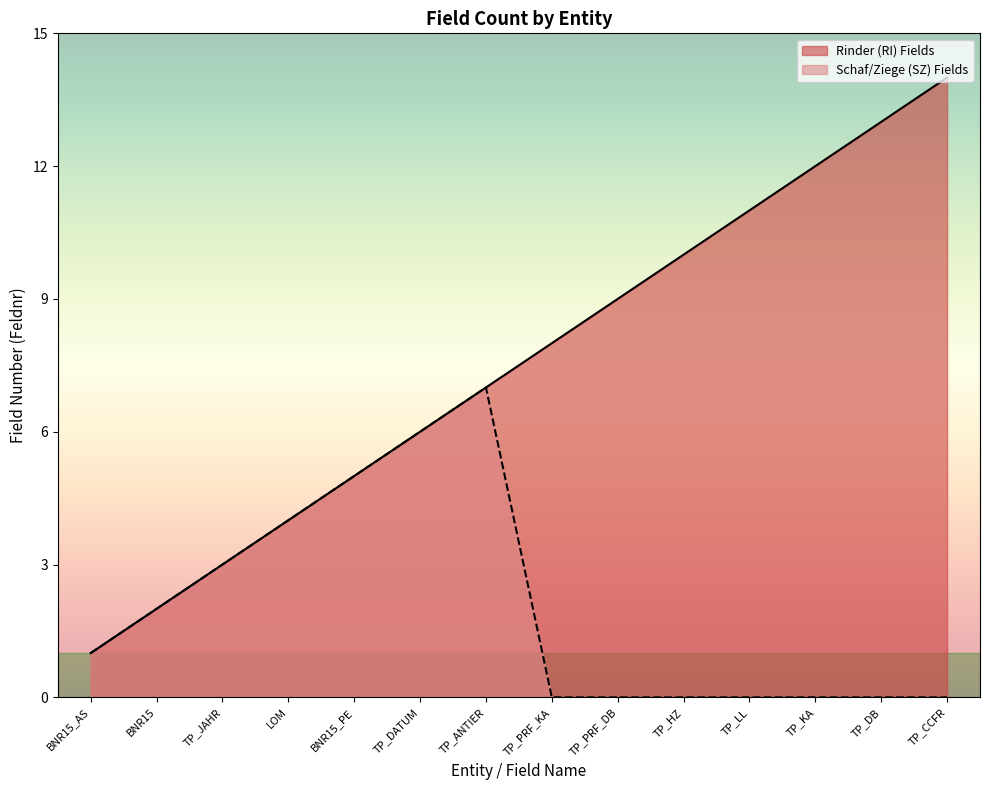

How many values in the Schaf/Ziege (SZ) Fields series are below 1?

7